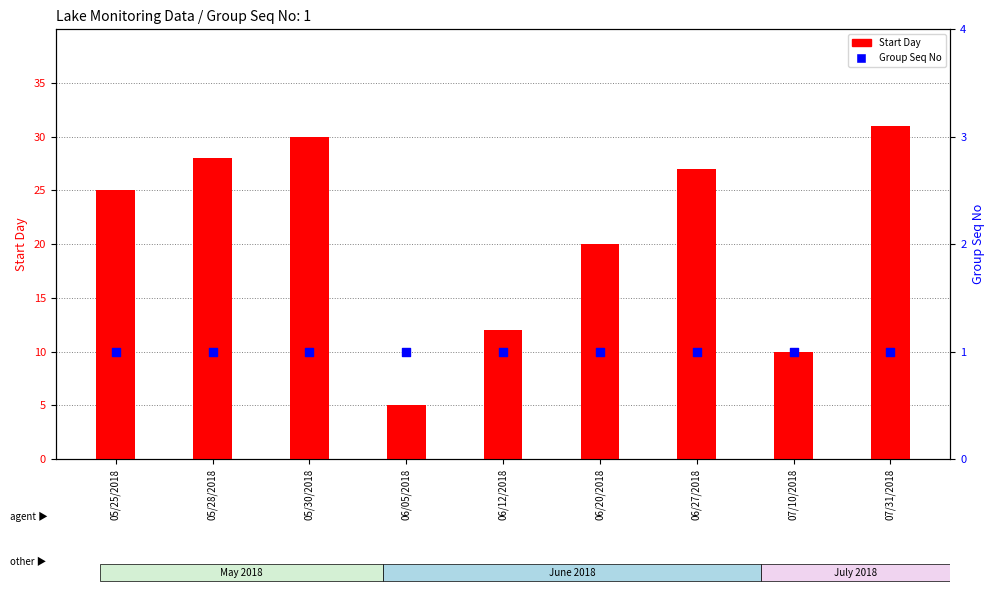

Which series contains the highest Y value?

Start Day